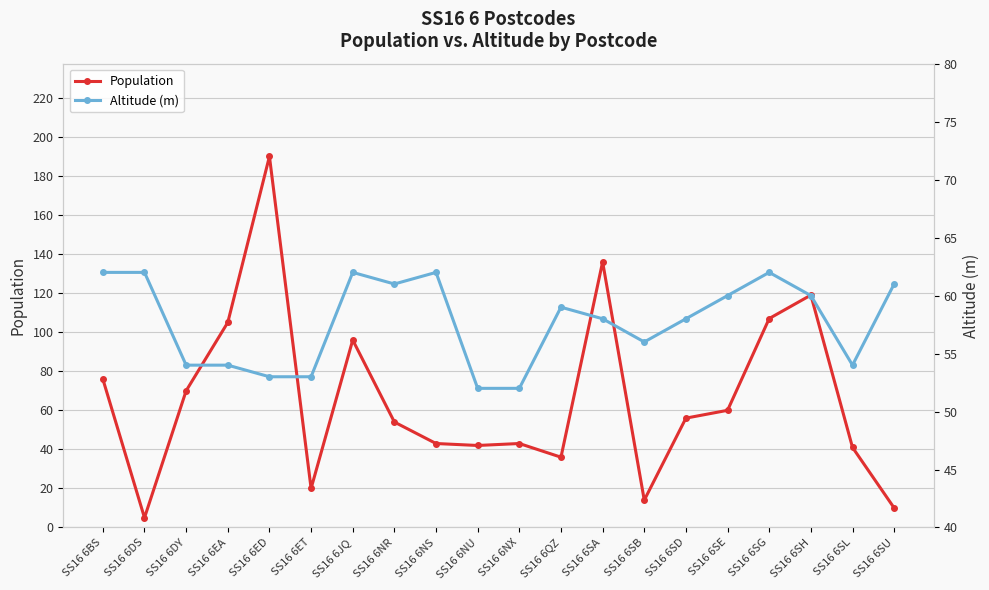

Count the number of categories in the chart.

20